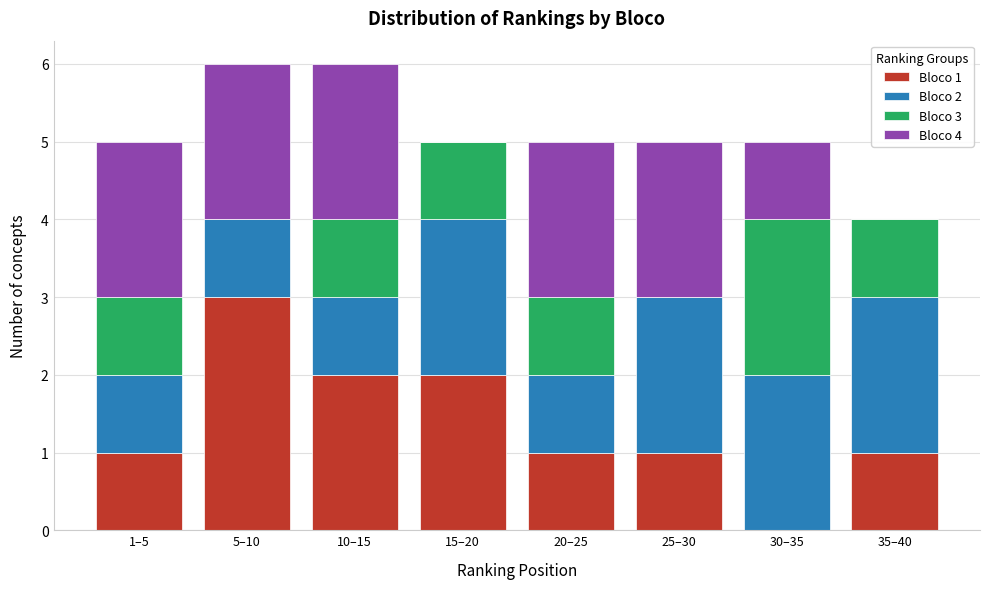

What is the total value across all series at 35–40?

4